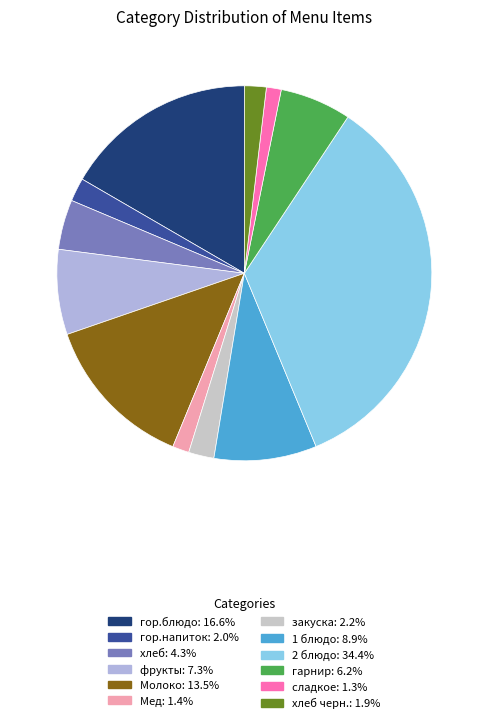

How many slices are in this pie chart?

12